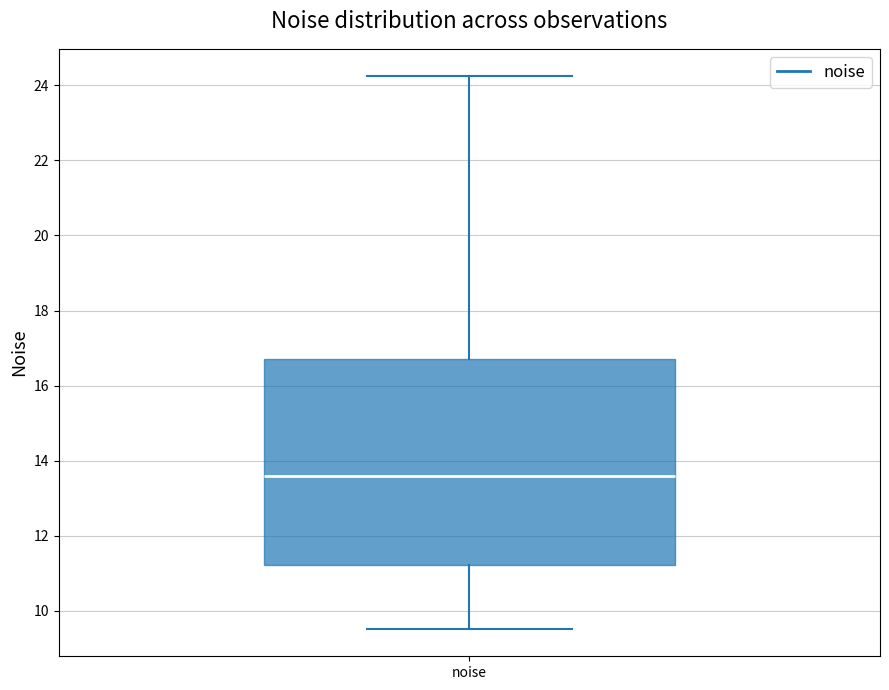

Read this box plot against the y-axis: the position of the median line, the range covered by the box, and the ends of both whiskers. The values are not printed on the chart, so give them approximately, as read against the axis.

median 13.6, box 11.2 to 16.6, whiskers 9.6 to 24.2